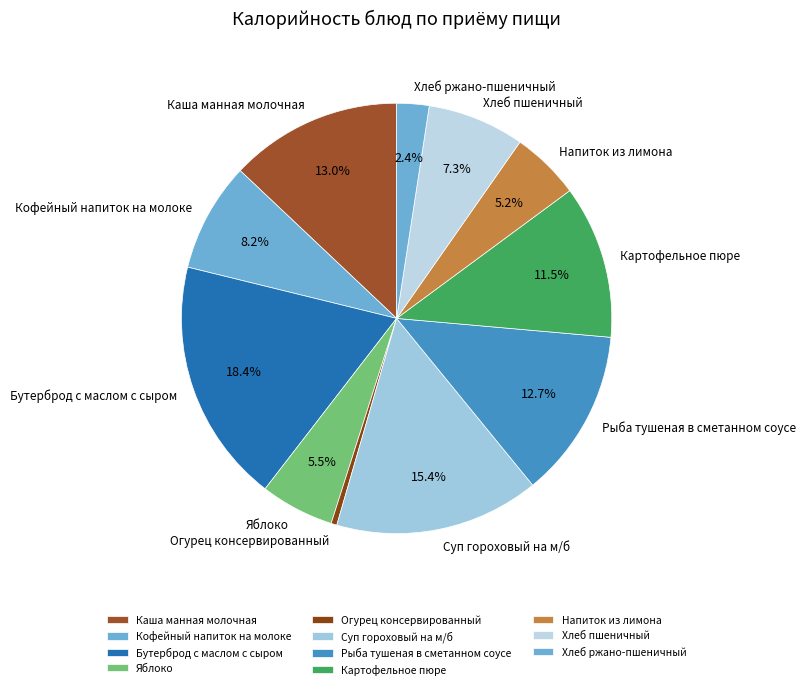

Does Хлеб пшеничный represent more than half of the total?

No